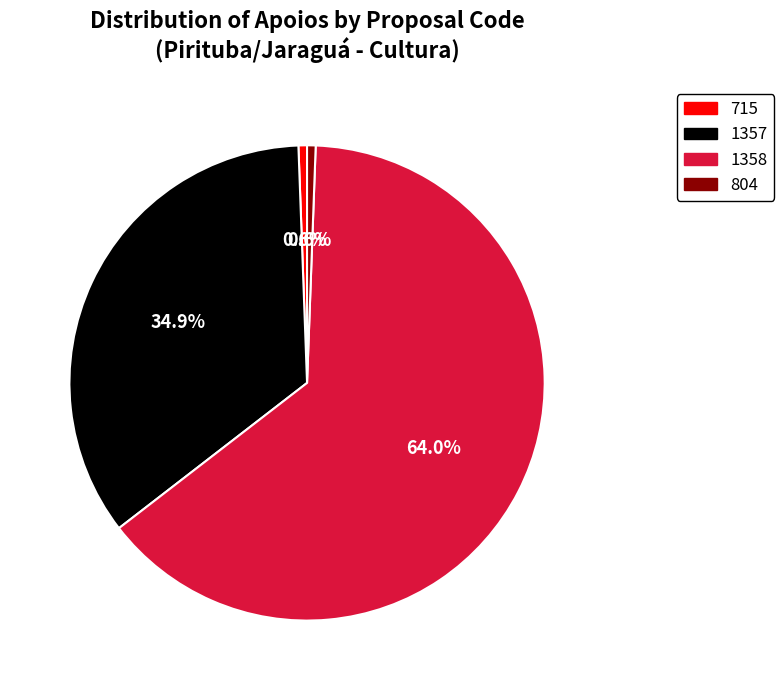

To the nearest percent, what is the difference between the largest and smallest slice percentages?

63%